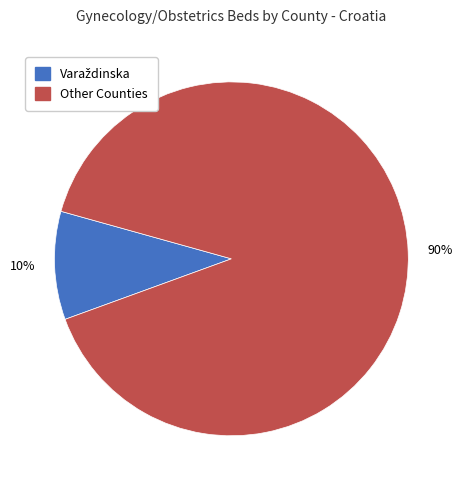

To the nearest percent, what is the difference between the largest and smallest slice percentages?

80%